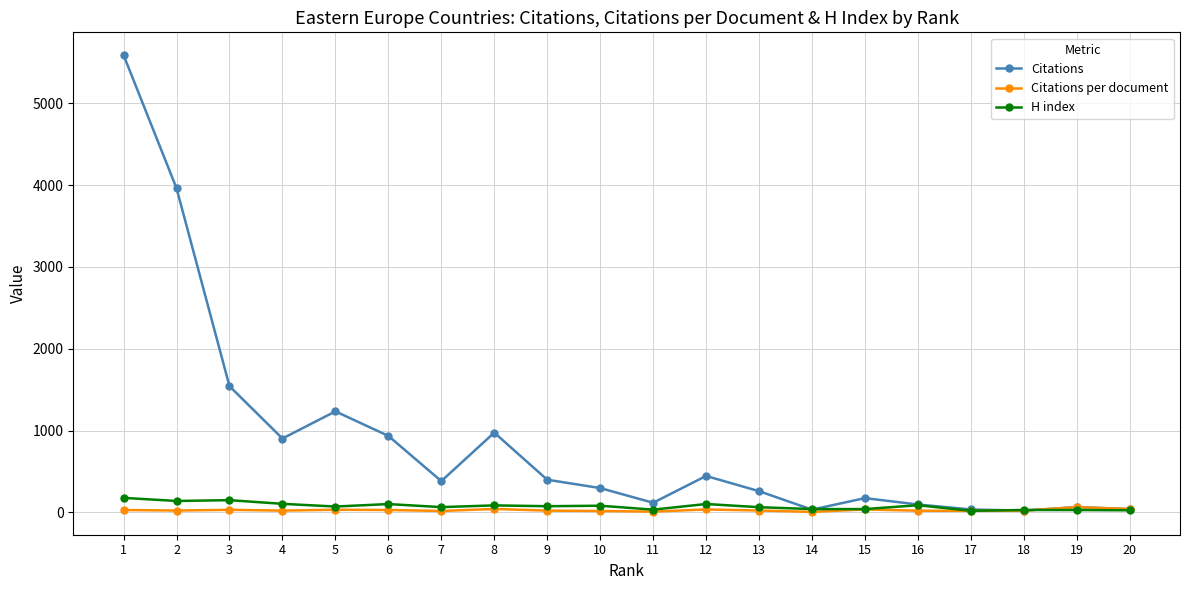

Where does the Citations series first go above 381?

1